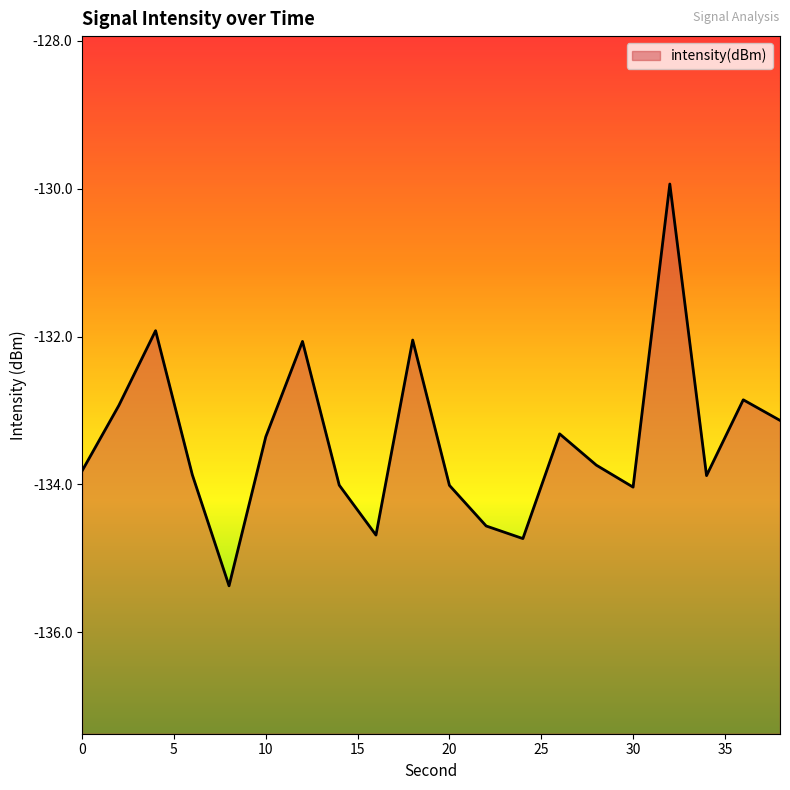

List the labels in order of value, smallest first.

8, 24, 16, 22, 30, 20, 14, 34, 6, 0, 28, 10, 26, 38, 2, 36, 12, 18, 4, 32